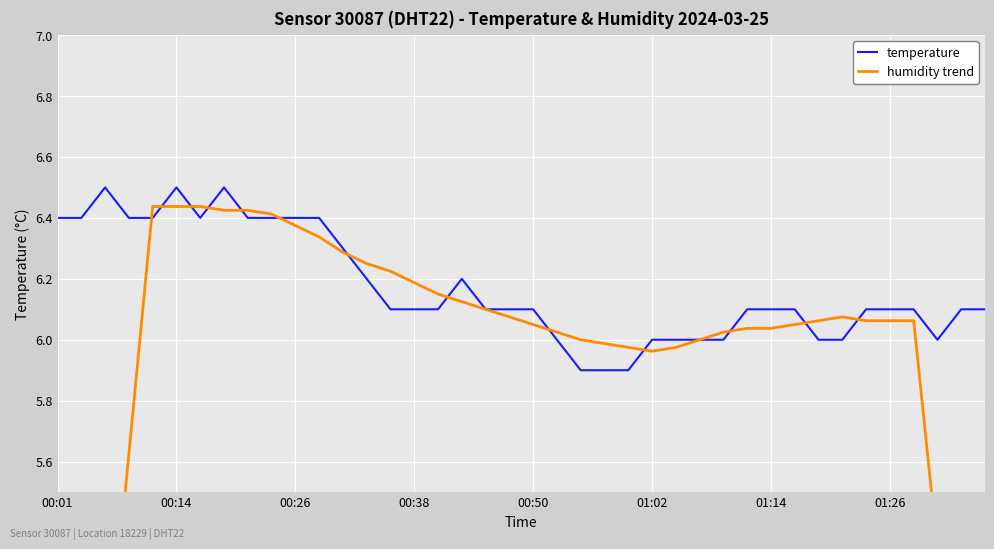

What is the total value across all series at 31?

12.2